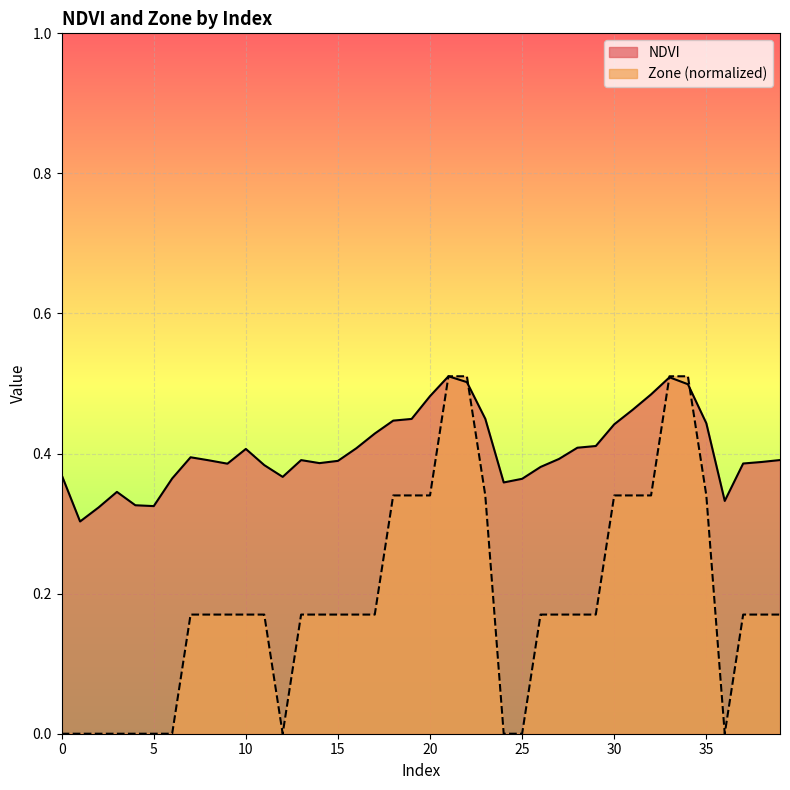

True or false: Zone has a value of 0.3 at 24.

False